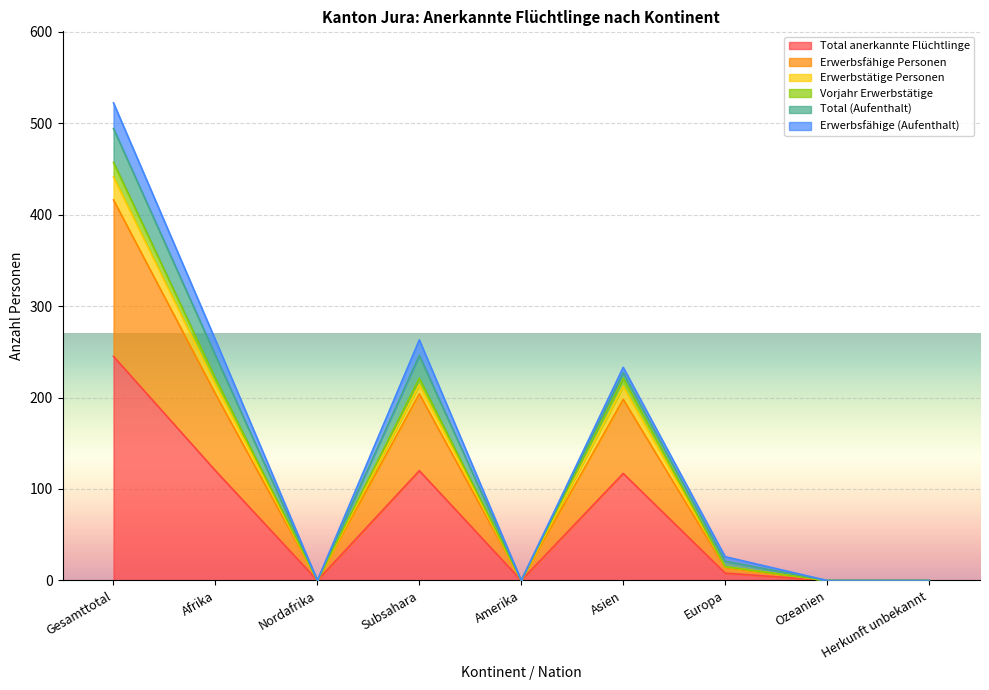

What is the difference between the Erwerbstätige Personen values at Amerika and Europa?

15